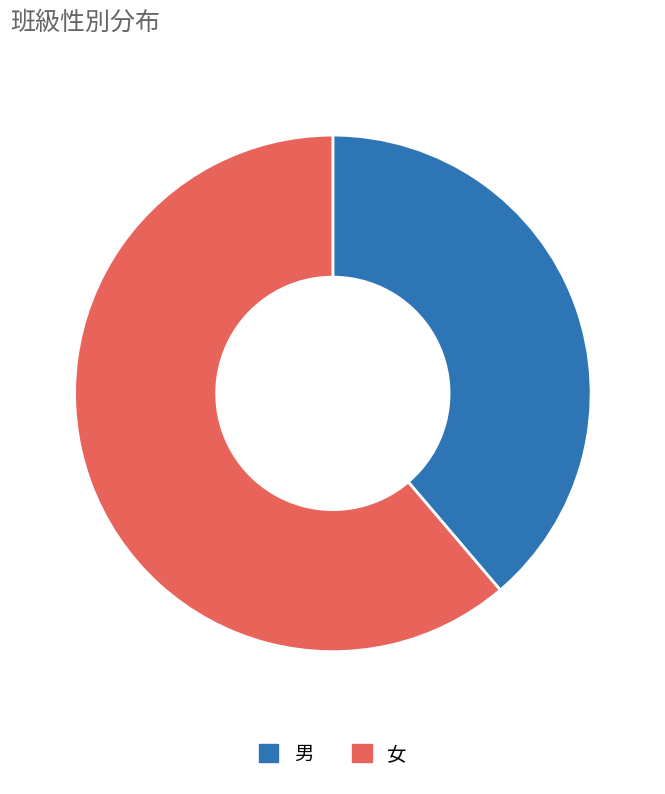

Which category has the biggest portion of the pie?

女